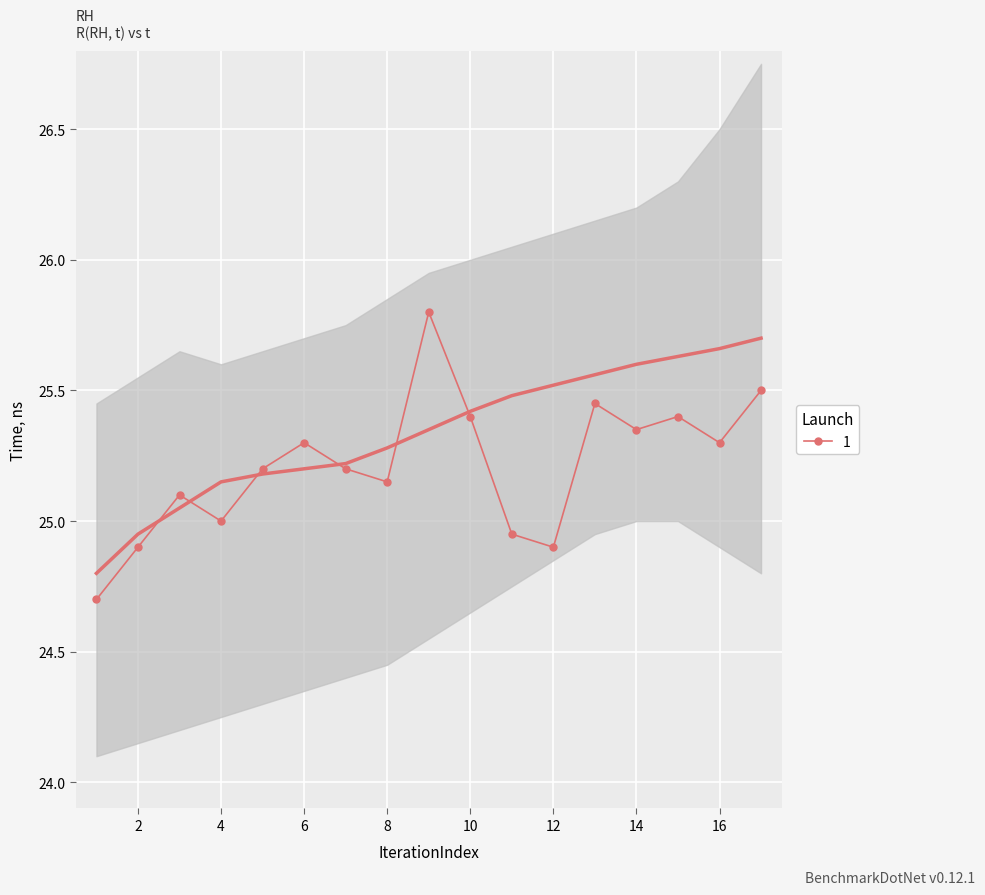

What is the difference between the highest and lowest values at 12?

0.6